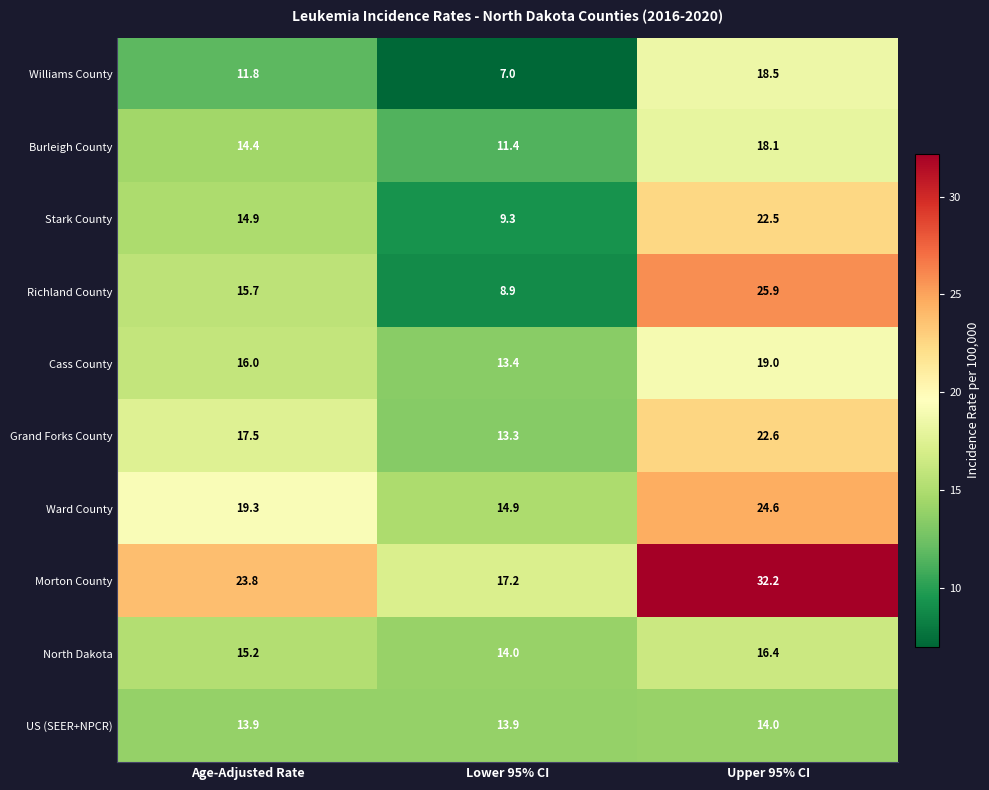

Reading left to right, what are all the values shown in this chart?

Williams County: 11.8	7.0	18.5
Burleigh County: 14.4	11.4	18.1
Stark County: 14.9	9.3	22.5
Richland County: 15.7	8.9	25.9
Cass County: 16.0	13.4	19.0
Grand Forks County: 17.5	13.3	22.6
Ward County: 19.3	14.9	24.6
Morton County: 23.8	17.2	32.2
North Dakota: 15.2	14.0	16.4
US (SEER+NPCR): 13.9	13.9	14.0